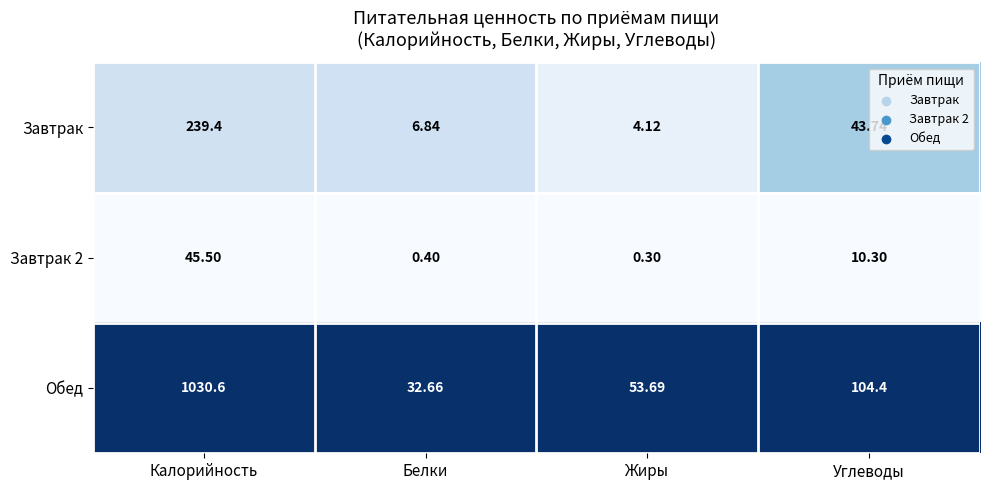

Which series has the widest spread of values?

Обед